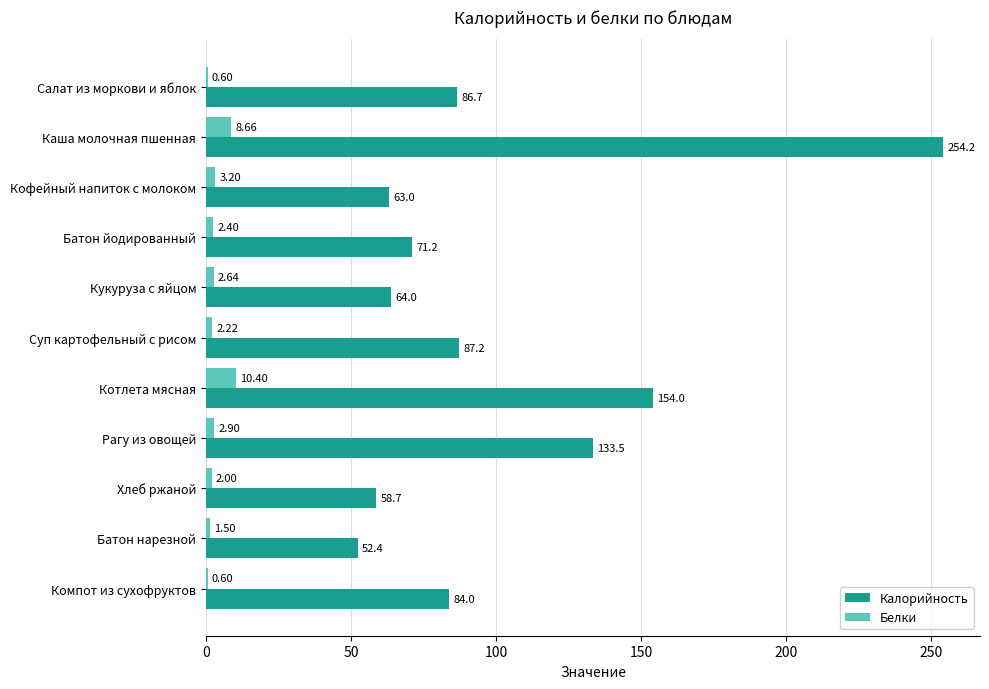

At which category does the chart reach its peak across all series?

Каша молочная пшенная